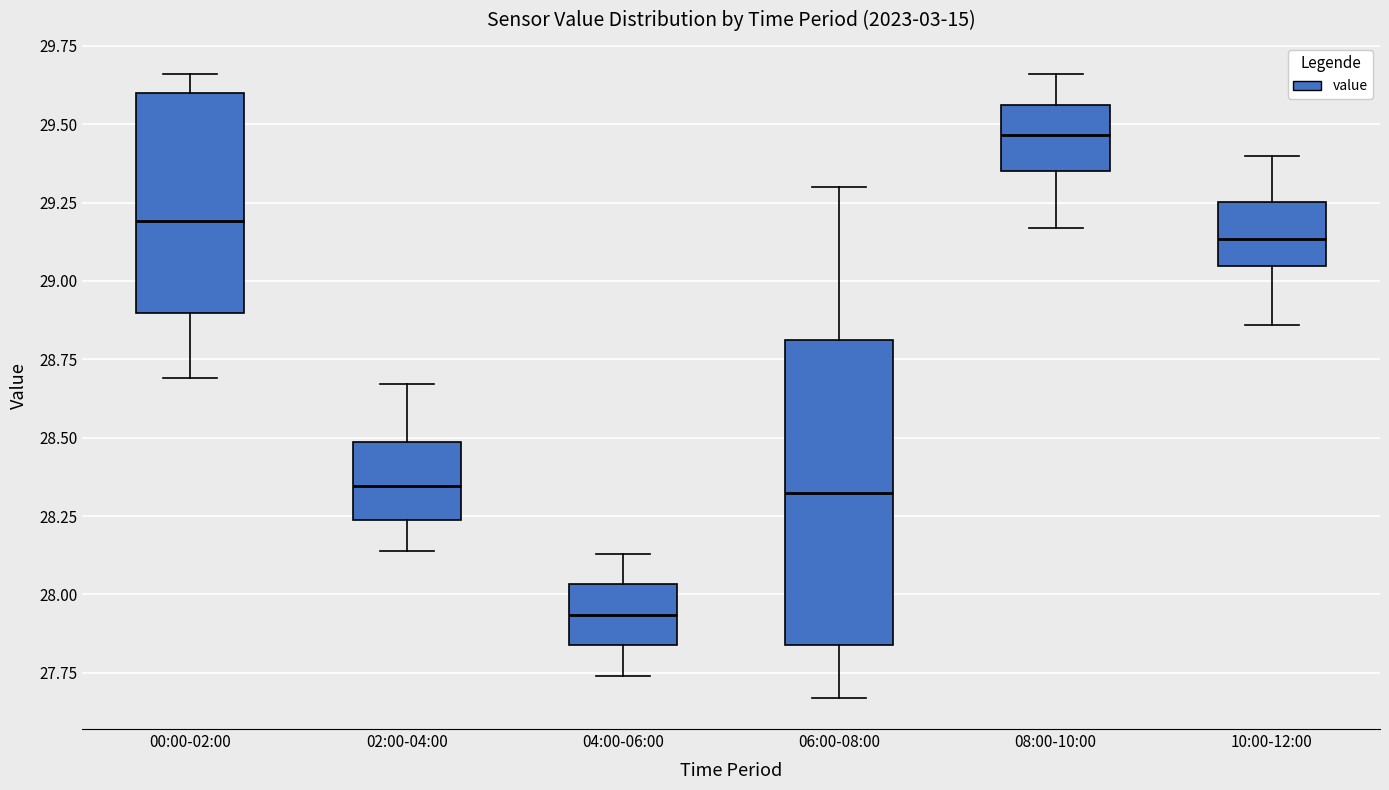

Which box is the tallest, from its lower edge to its upper edge?

06:00-08:00